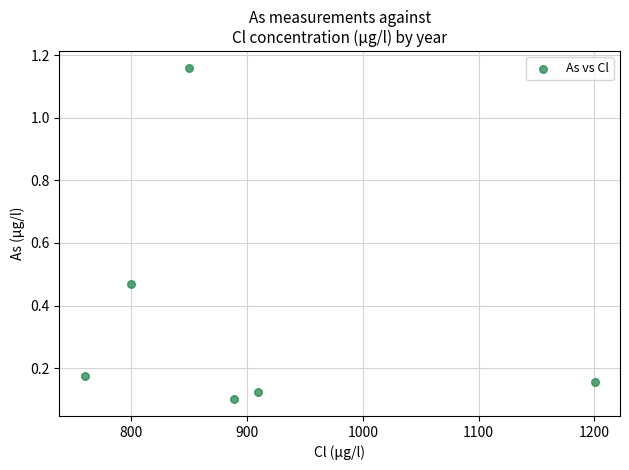

What is the range of Y values (max minus min)?

1.1